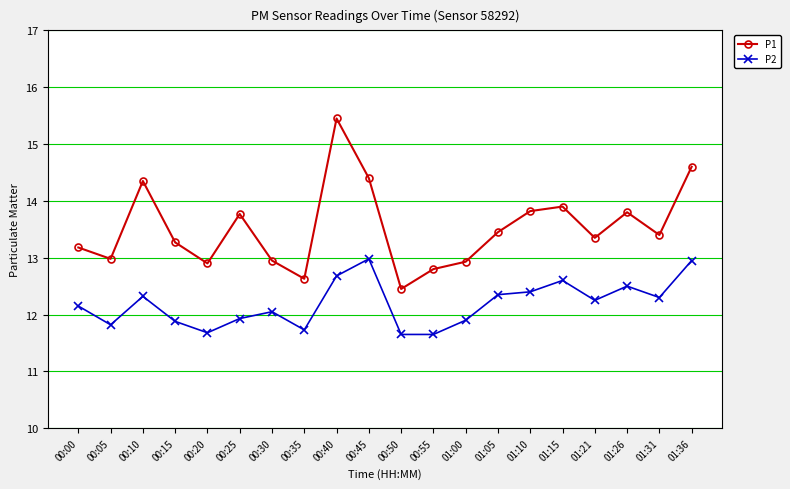

How many lines are shown in the chart?

2